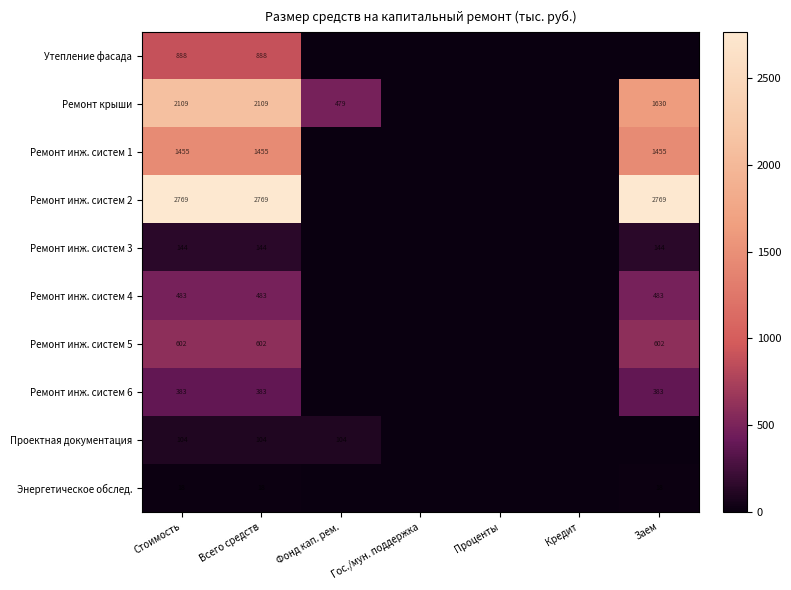

At which category is the sum across all series the highest?

Стоимость